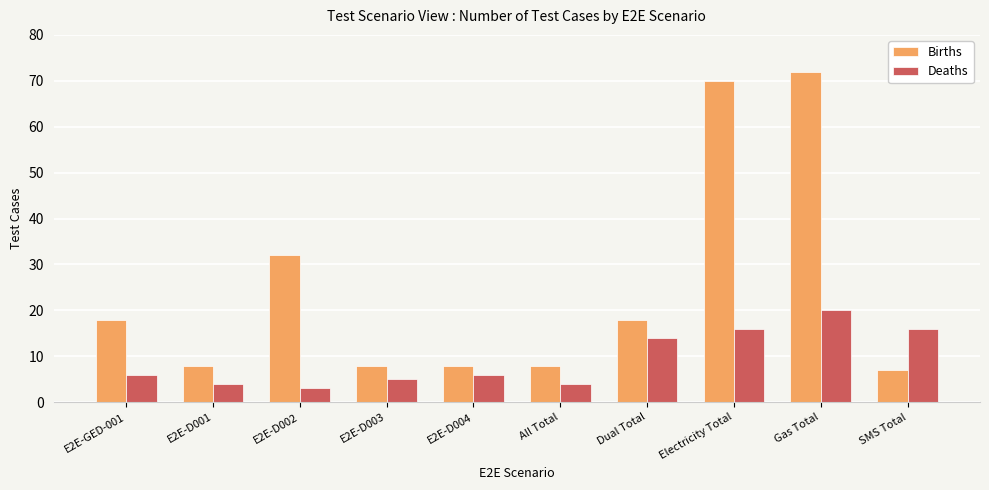

What position from the right is E2E-GED-001?

10